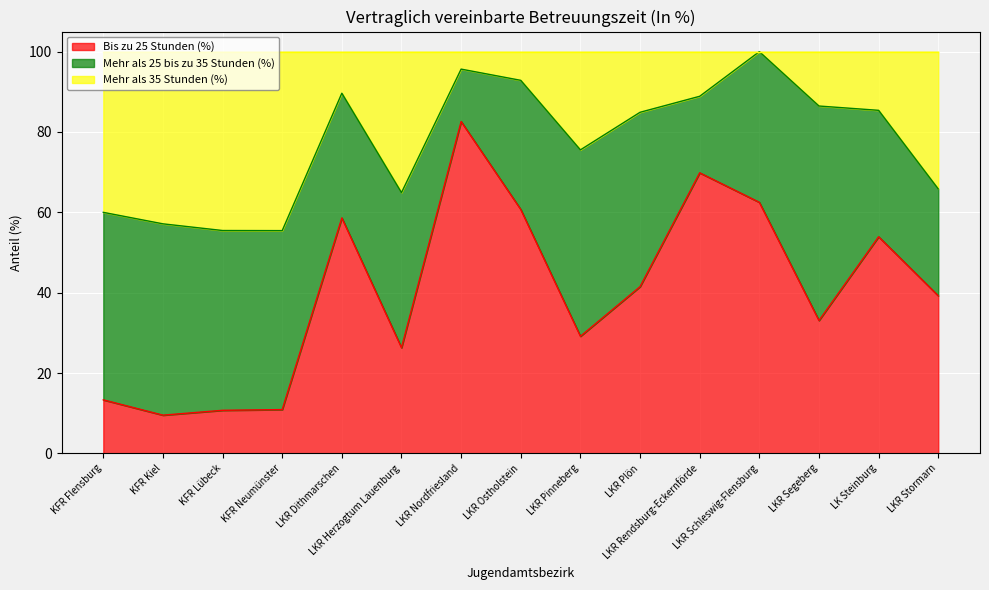

True or false: Bis zu 25 Stunden (%) has a value of 82.6 at LKR Nordfriesland.

True